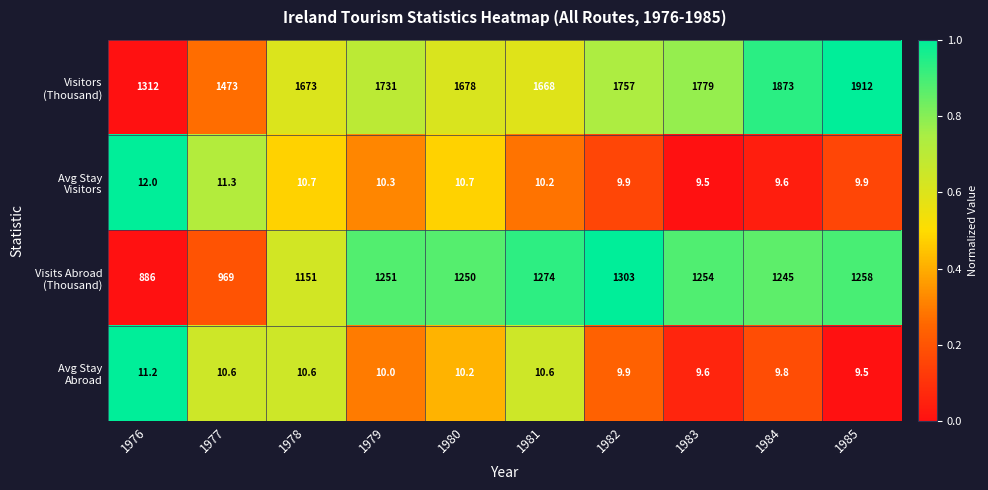

What is the greatest value displayed?

1912.0